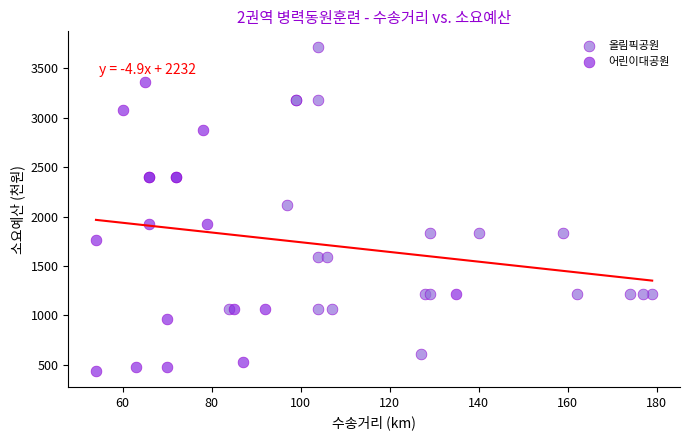

Which series contains the highest Y value?

올림픽공원